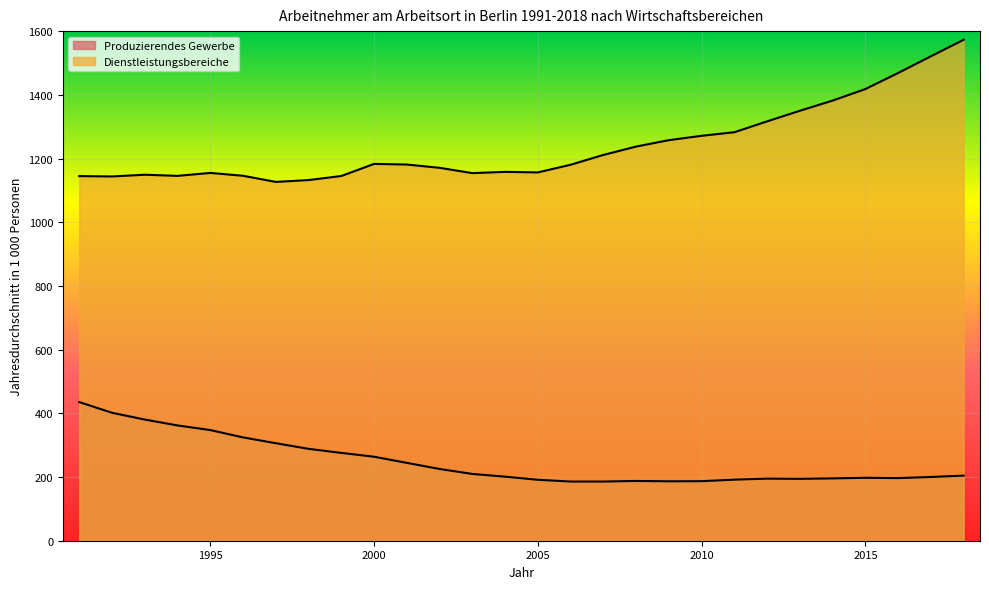

How many interior local peaks does the Produzierendes Gewerbe series have?

3